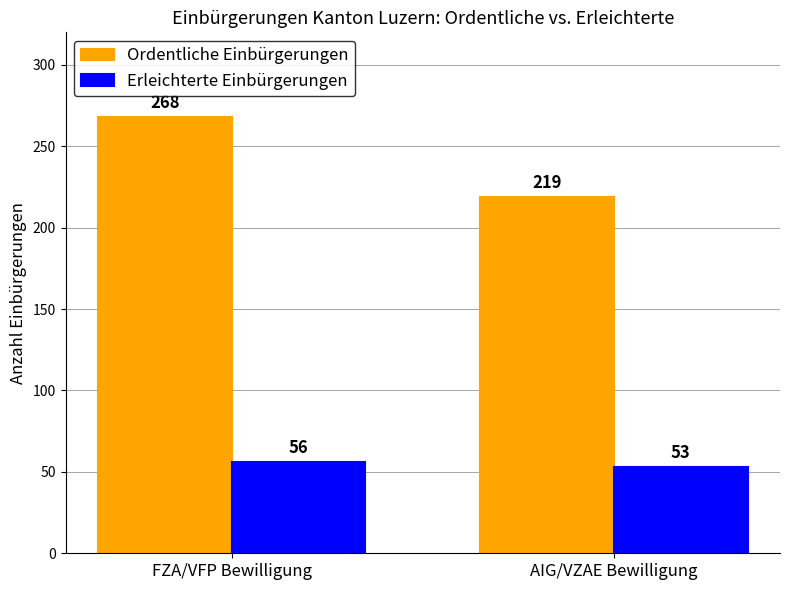

What is the difference between the Ordentliche Einbürgerungen values at AIG/VZAE Bewilligung and FZA/VFP Bewilligung?

49